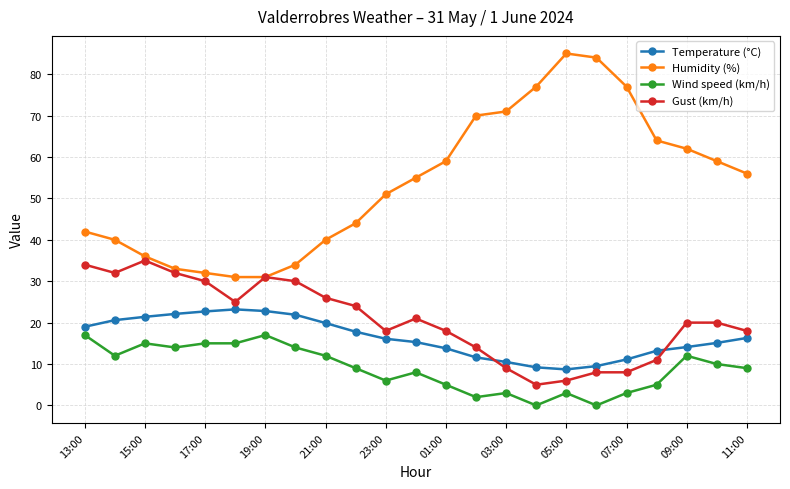

True or false: Wind speed (km/h) and Gust (km/h) cross at least once.

False